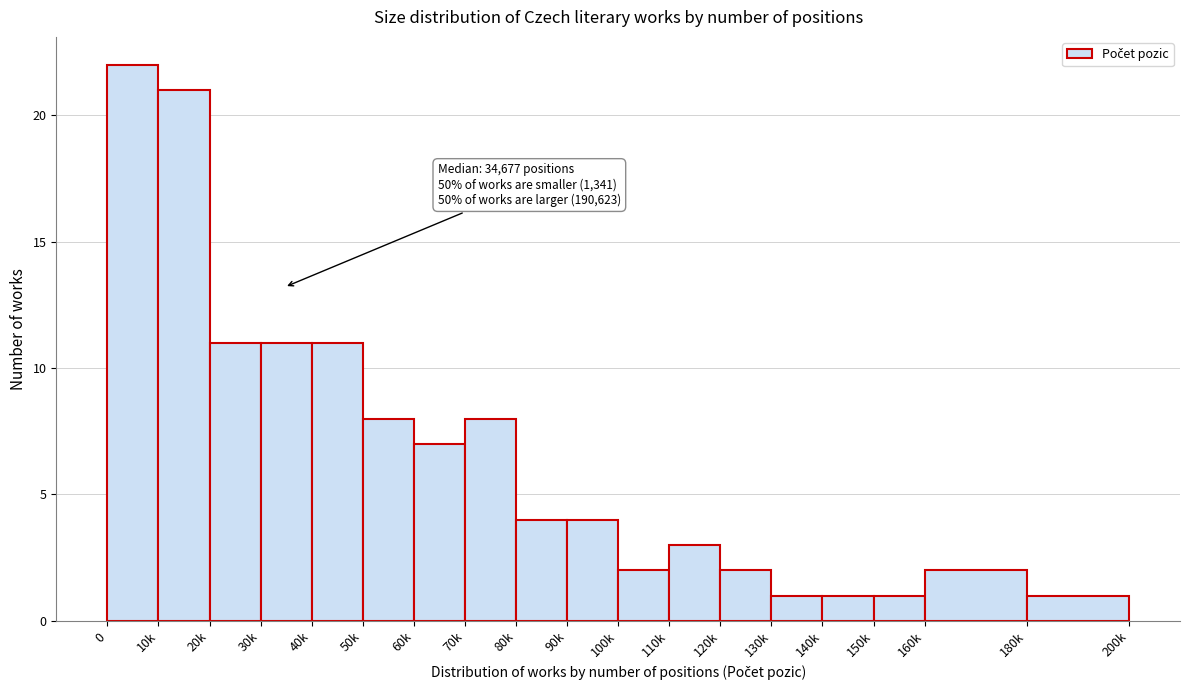

Reading right to left, extract all data points from this chart.

180k=1	160k=2	150k=1	140k=1	130k=1	120k=2	110k=3	100k=2	90k=4	80k=4	70k=8	60k=7	50k=8	40k=11	30k=11	20k=11	10k=21	0=22